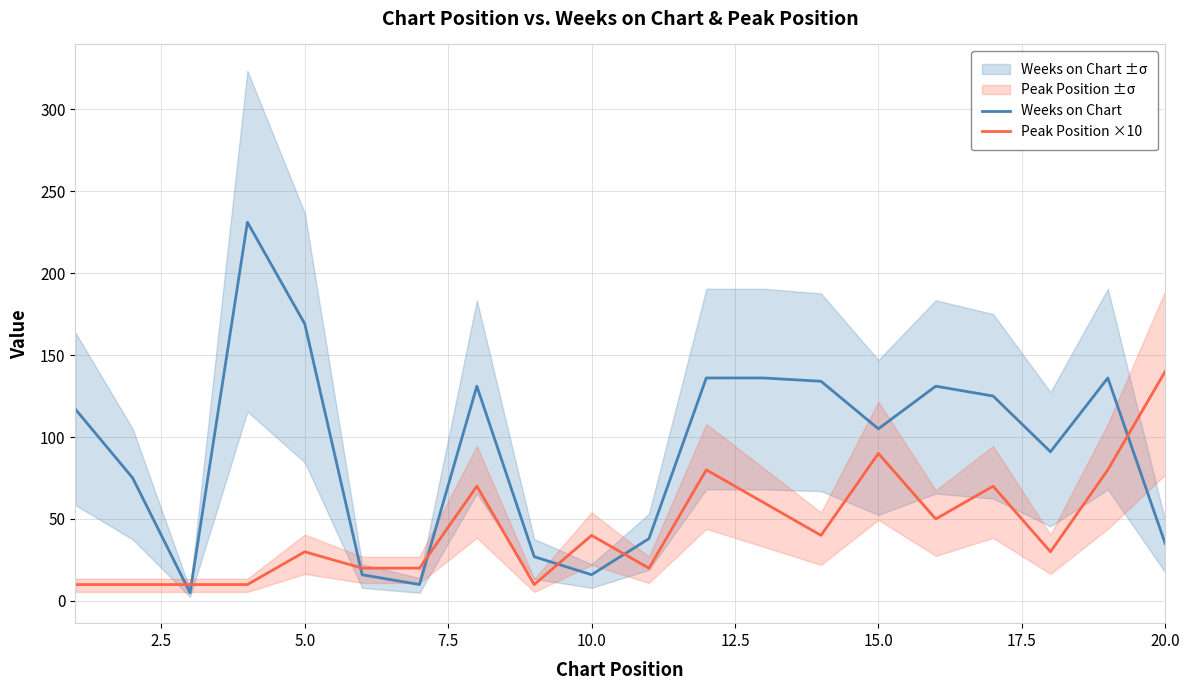

What are all the series names shown in the legend?

Weeks on Chart, Peak Position ×10